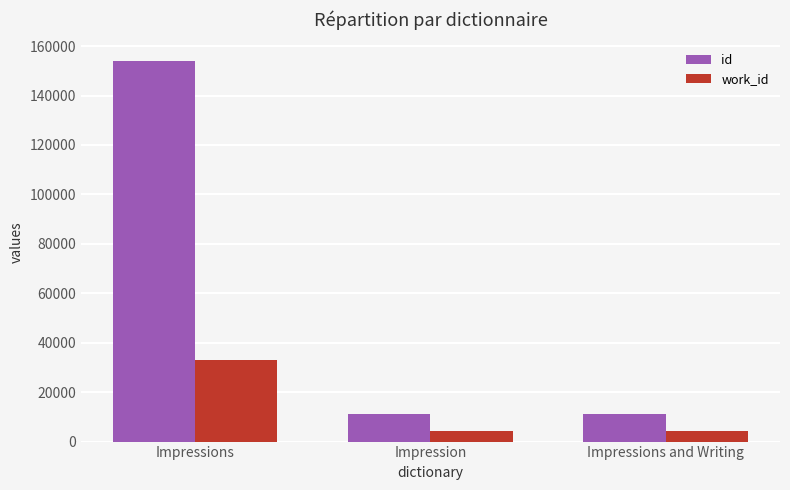

The work_id series shows 32967 at Impressions. True or false?

True